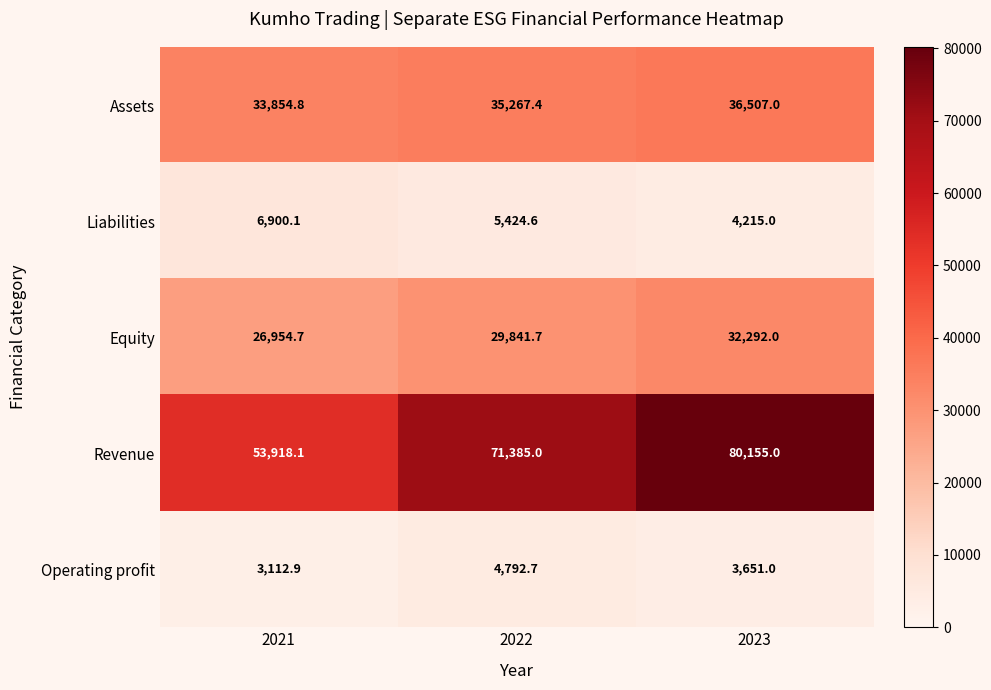

Reading left to right, what are all the values shown in this chart?

Assets: 2021=33854.8	2022=35267.4	2023=36507.0
Liabilities: 2021=6900.1	2022=5424.6	2023=4215.0
Equity: 2021=26954.7	2022=29841.7	2023=32292.0
Revenue: 2021=53918.1	2022=71385.0	2023=80155.0
Operating profit: 2021=3112.9	2022=4792.7	2023=3651.0